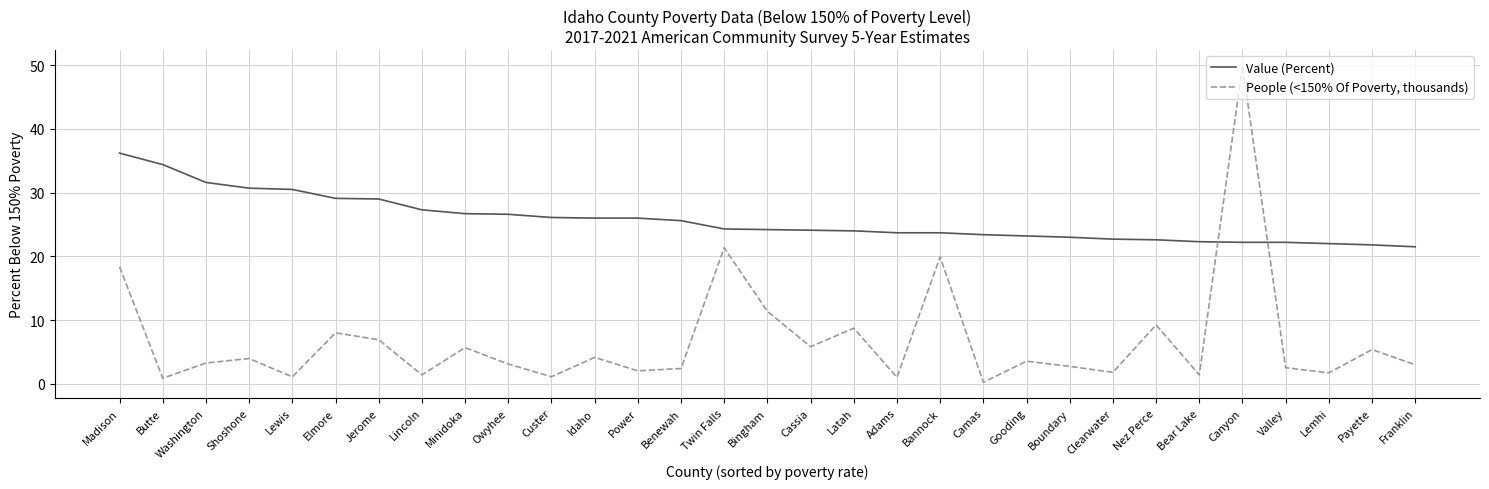

What is the lowest value of the Value (Percent) series?

21.5